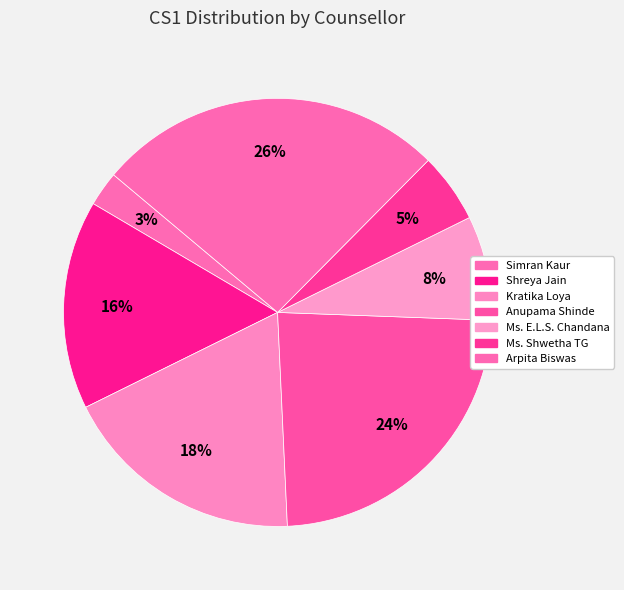

How many slices are in this pie chart?

7